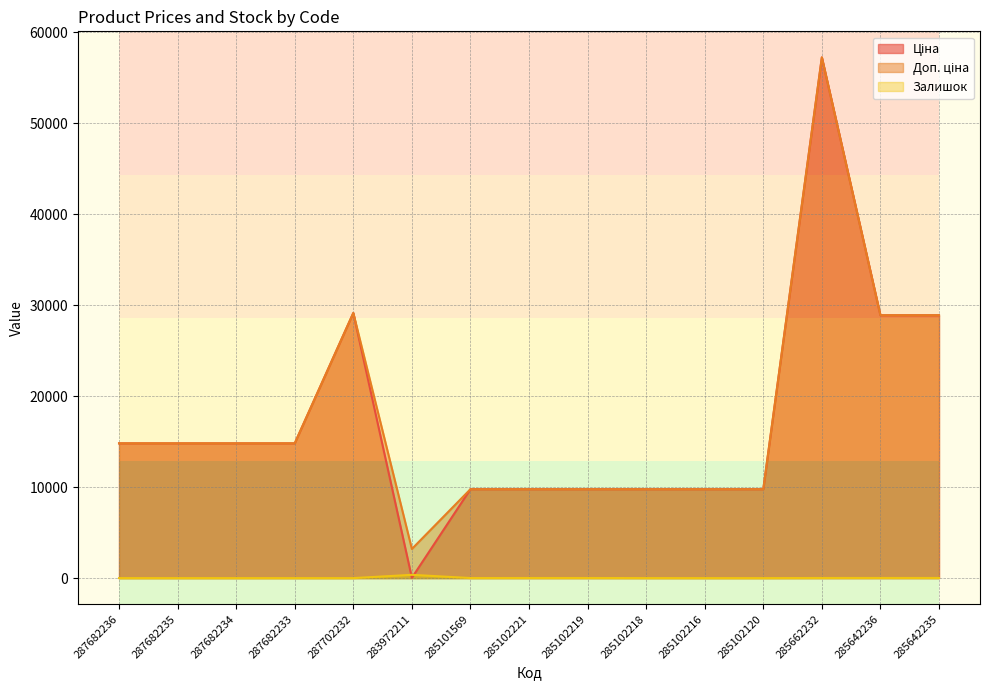

How many lines are shown in the chart?

3